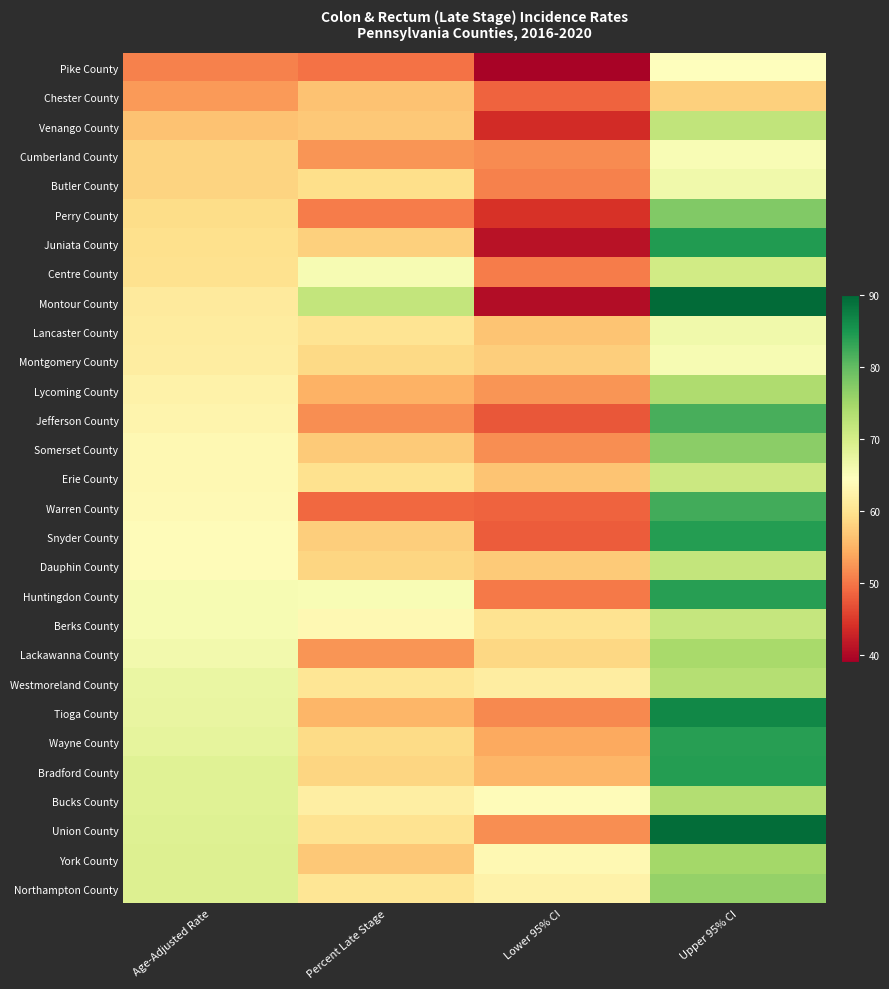

Reading left to right, list all the values displayed in this chart.

Pike County: Age-Adjusted Rate=50.9	Percent Late Stage=49.6	Lower 95% CI=39.5	Upper 95% CI=64.6
Chester County: Age-Adjusted Rate=52.9	Percent Late Stage=56.4	Lower 95% CI=48.4	Upper 95% CI=57.8
Venango County: Age-Adjusted Rate=56.5	Percent Late Stage=57.0	Lower 95% CI=43.7	Upper 95% CI=71.9
Cumberland County: Age-Adjusted Rate=58.2	Percent Late Stage=52.5	Lower 95% CI=51.6	Upper 95% CI=65.4
Butler County: Age-Adjusted Rate=58.2	Percent Late Stage=59.4	Lower 95% CI=50.8	Upper 95% CI=66.4
Perry County: Age-Adjusted Rate=59.2	Percent Late Stage=50.5	Lower 95% CI=44.2	Upper 95% CI=77.6
Juniata County: Age-Adjusted Rate=59.7	Percent Late Stage=57.9	Lower 95% CI=41.0	Upper 95% CI=84.3
Centre County: Age-Adjusted Rate=59.8	Percent Late Stage=65.5	Lower 95% CI=50.5	Upper 95% CI=70.3
Montour County: Age-Adjusted Rate=61.2	Percent Late Stage=71.8	Lower 95% CI=40.4	Upper 95% CI=89.5
Lancaster County: Age-Adjusted Rate=61.4	Percent Late Stage=60.2	Lower 95% CI=56.7	Upper 95% CI=66.4
Montgomery County: Age-Adjusted Rate=61.6	Percent Late Stage=58.8	Lower 95% CI=57.7	Upper 95% CI=65.6
Lycoming County: Age-Adjusted Rate=62.5	Percent Late Stage=54.8	Lower 95% CI=52.5	Upper 95% CI=73.8
Jefferson County: Age-Adjusted Rate=62.9	Percent Late Stage=51.8	Lower 95% CI=47.5	Upper 95% CI=81.7
Somerset County: Age-Adjusted Rate=63.4	Percent Late Stage=57.3	Lower 95% CI=51.9	Upper 95% CI=76.7
Erie County: Age-Adjusted Rate=63.5	Percent Late Stage=59.9	Lower 95% CI=56.7	Upper 95% CI=70.9
Warren County: Age-Adjusted Rate=63.7	Percent Late Stage=48.8	Lower 95% CI=48.4	Upper 95% CI=82.2
Snyder County: Age-Adjusted Rate=64.1	Percent Late Stage=57.6	Lower 95% CI=47.9	Upper 95% CI=84.1
Dauphin County: Age-Adjusted Rate=64.1	Percent Late Stage=58.5	Lower 95% CI=57.2	Upper 95% CI=71.7
Huntingdon County: Age-Adjusted Rate=65.5	Percent Late Stage=65.3	Lower 95% CI=50.3	Upper 95% CI=83.9
Berks County: Age-Adjusted Rate=65.6	Percent Late Stage=63.4	Lower 95% CI=60.0	Upper 95% CI=71.6
Lackawanna County: Age-Adjusted Rate=66.2	Percent Late Stage=52.5	Lower 95% CI=58.7	Upper 95% CI=74.4
Westmoreland County: Age-Adjusted Rate=67.1	Percent Late Stage=60.5	Lower 95% CI=61.6	Upper 95% CI=73.1
Tioga County: Age-Adjusted Rate=67.3	Percent Late Stage=55.3	Lower 95% CI=51.5	Upper 95% CI=86.5
Wayne County: Age-Adjusted Rate=67.7	Percent Late Stage=59.1	Lower 95% CI=54.1	Upper 95% CI=83.9
Bradford County: Age-Adjusted Rate=68.6	Percent Late Stage=58.5	Lower 95% CI=55.2	Upper 95% CI=84.2
Bucks County: Age-Adjusted Rate=68.6	Percent Late Stage=61.8	Lower 95% CI=64.1	Upper 95% CI=73.4
Union County: Age-Adjusted Rate=68.7	Percent Late Stage=60.0	Lower 95% CI=51.8	Upper 95% CI=89.3
York County: Age-Adjusted Rate=68.9	Percent Late Stage=57.1	Lower 95% CI=63.4	Upper 95% CI=74.8
Northampton County: Age-Adjusted Rate=69.0	Percent Late Stage=60.4	Lower 95% CI=62.5	Upper 95% CI=76.0